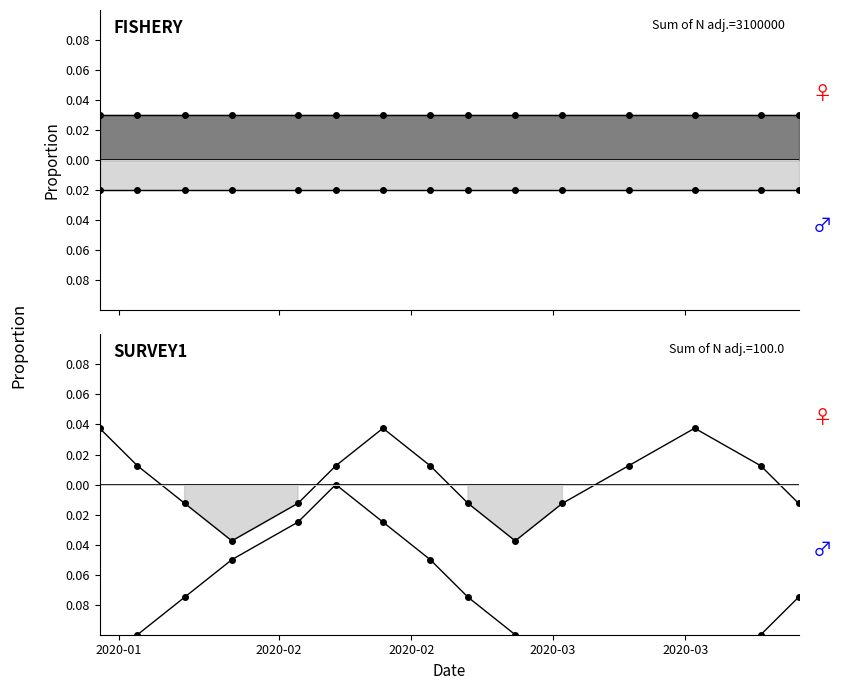

The value of Ask at 2020-02-26 is -0.1. True or false?

False